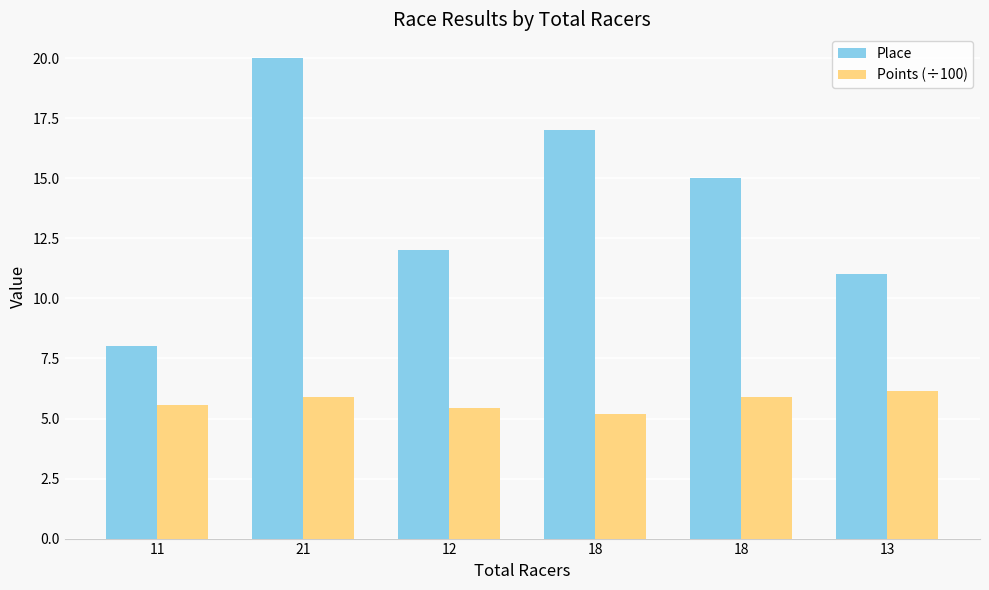

Rank the series by their average value, from lowest to highest.

Points (÷100), Place